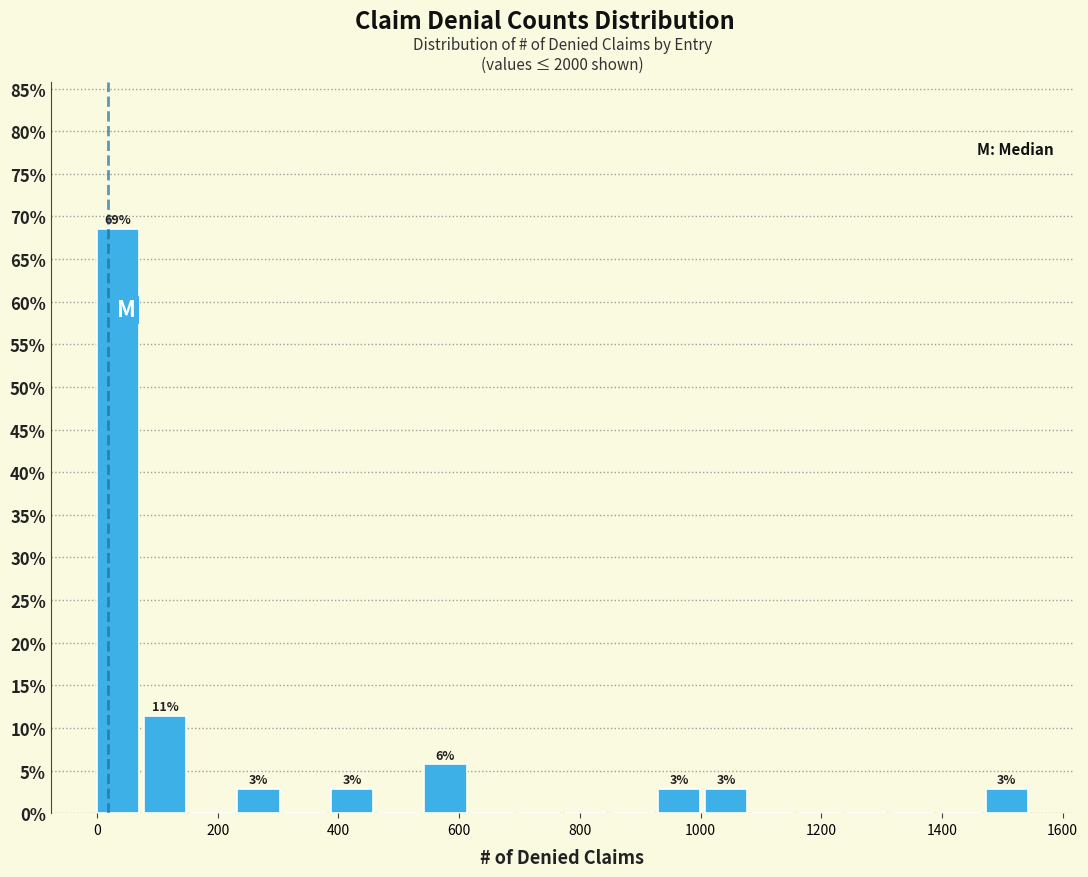

Read against the x-axis, roughly where is the centre of the tallest bar?

40